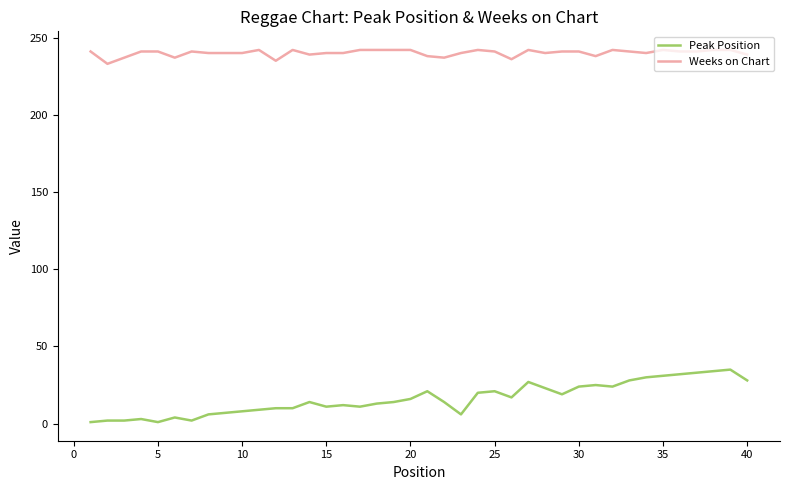

Which series has the largest range (max minus min)?

Peak Position